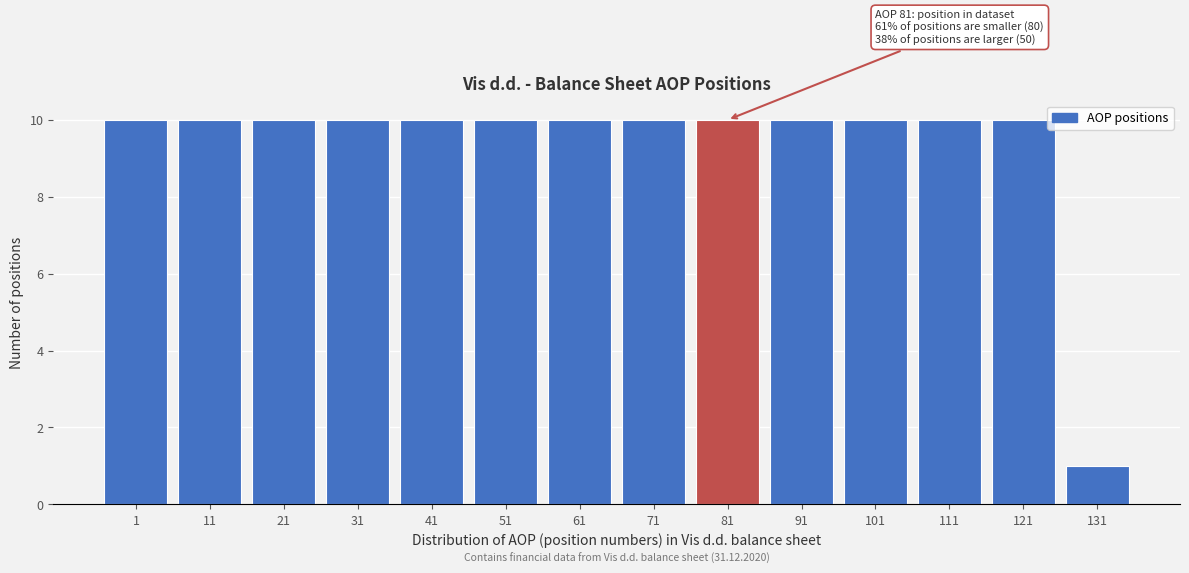

Reading left to right, extract all data points from this chart.

1=10	11=10	21=10	31=10	41=10	51=10	61=10	71=10	81=10	91=10	101=10	111=10	121=10	131=1